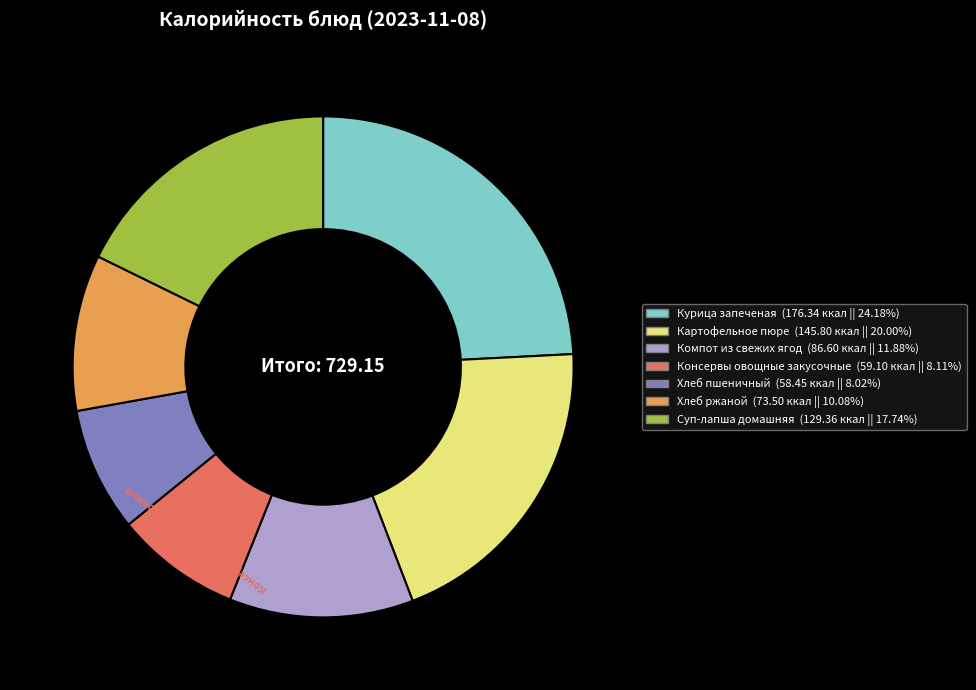

Which category has the biggest portion of the pie?

Курица запеченая